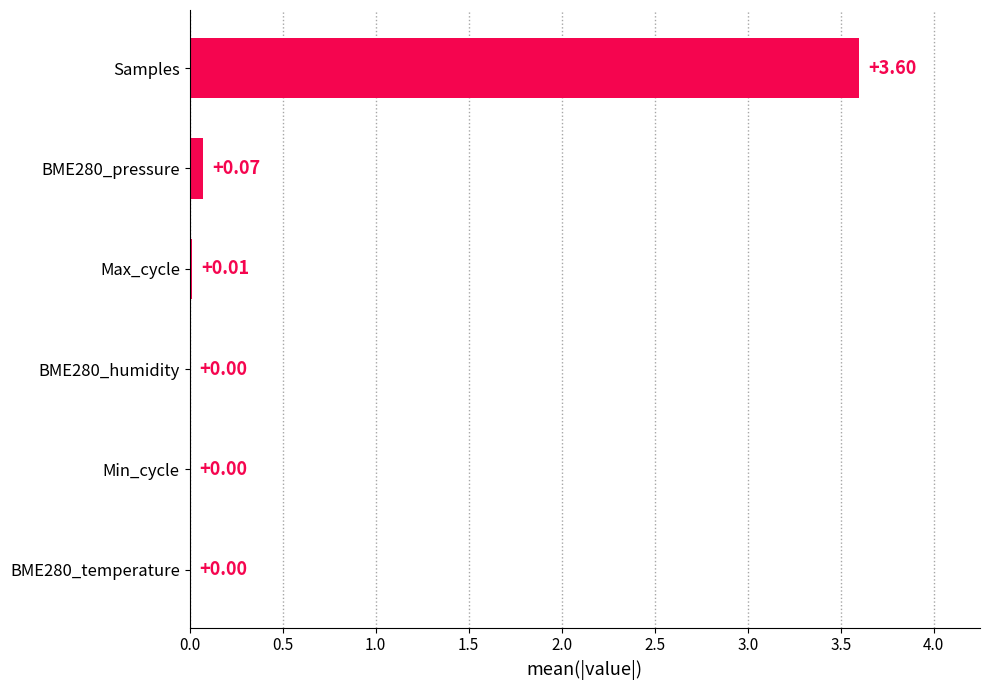

What is the sum of all values?

3.7